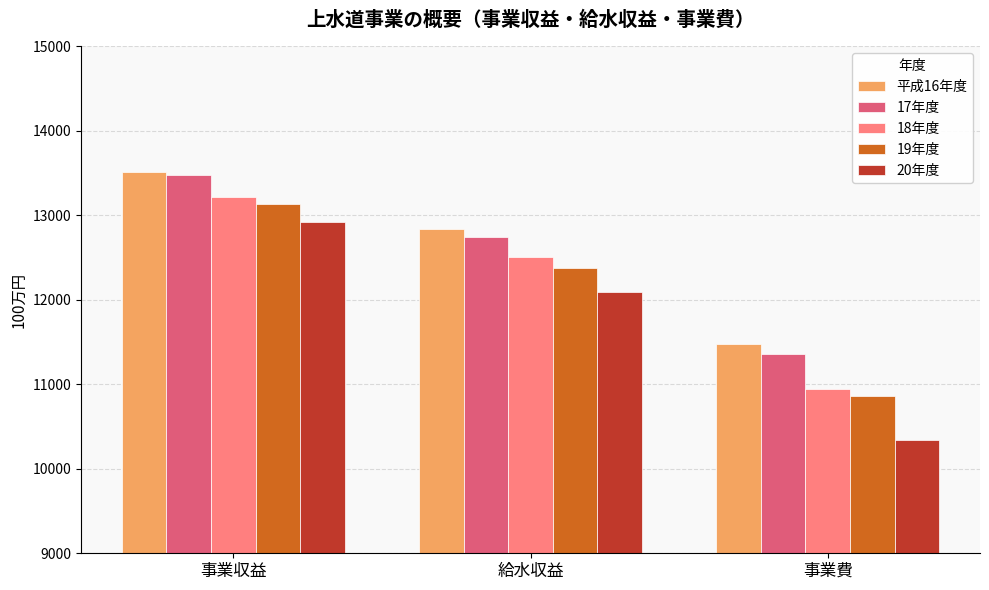

What position from the left is 事業費?

3